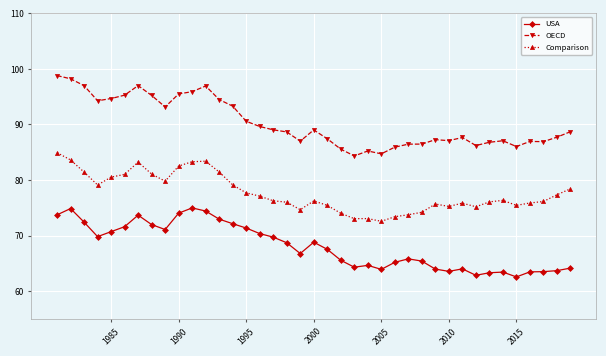

What is the value of the OECD point at the 8th from the left?

95.2